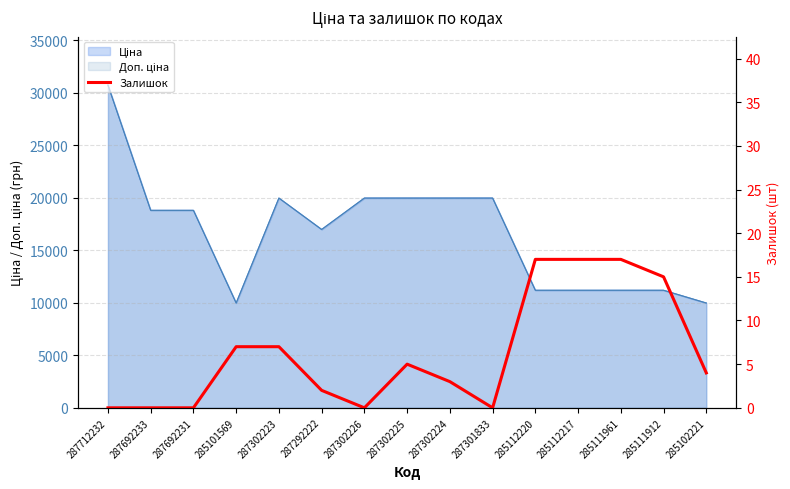

What value does the data have at 285111961?

17